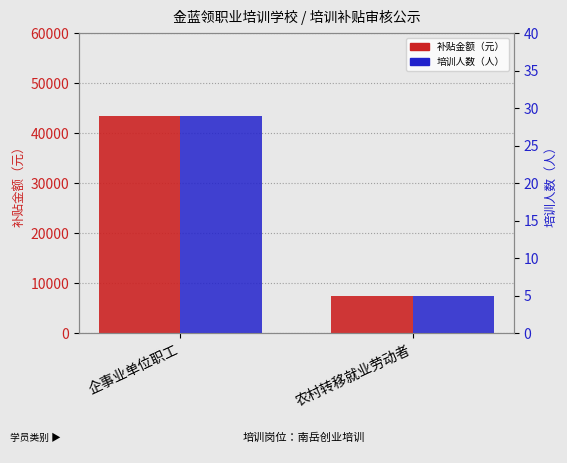

What is the label of the 2nd bar from the left?

农村转移就业劳动者